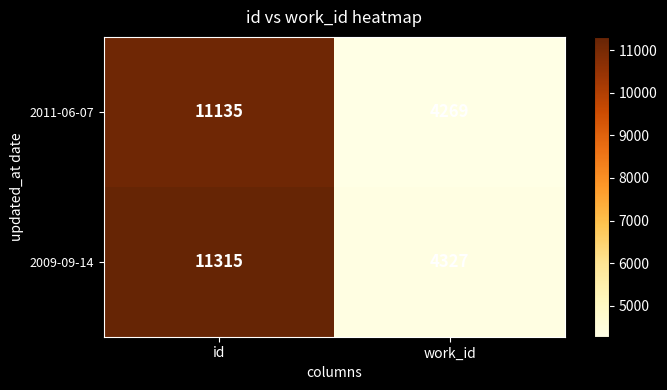

Reading left to right, transcribe all the data shown in this chart.

2011-06-07: 11135	4269
2009-09-14: 11315	4327